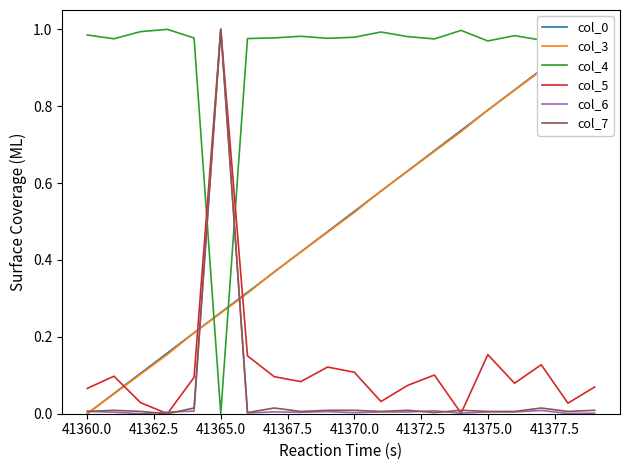

Is this an area chart (filled region under the line)?

No